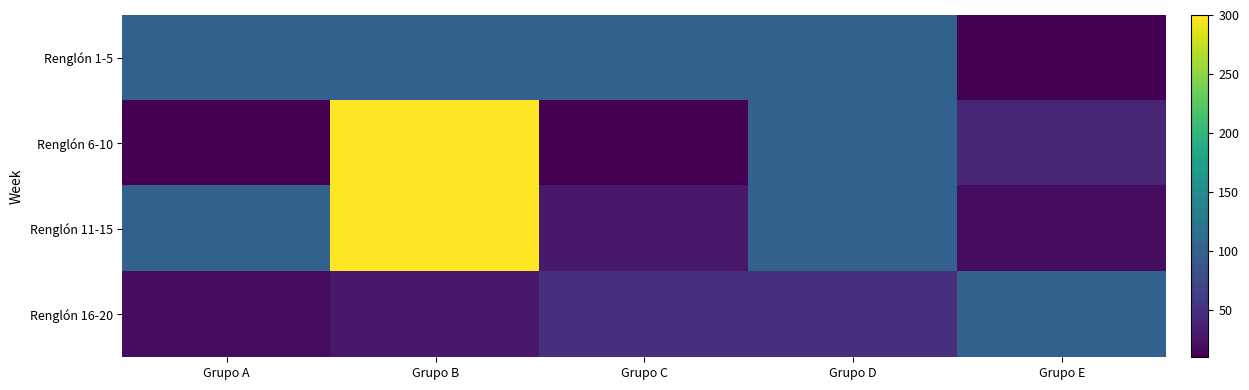

How many distinct data groups are displayed?

4